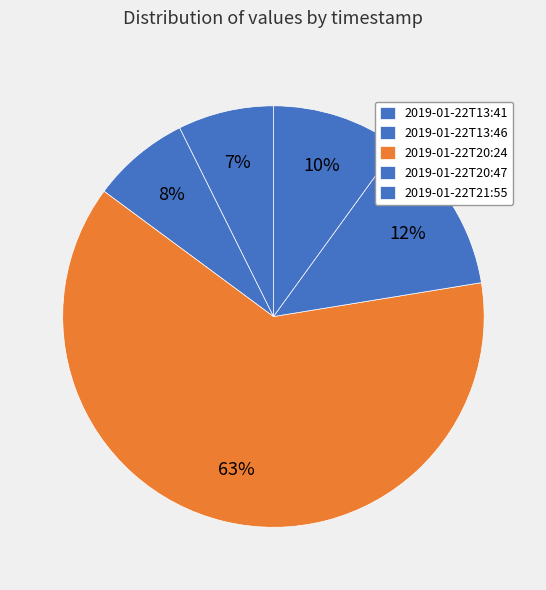

What percentage is the 2019-01-22T20:24 slice, to the nearest percent?

63%